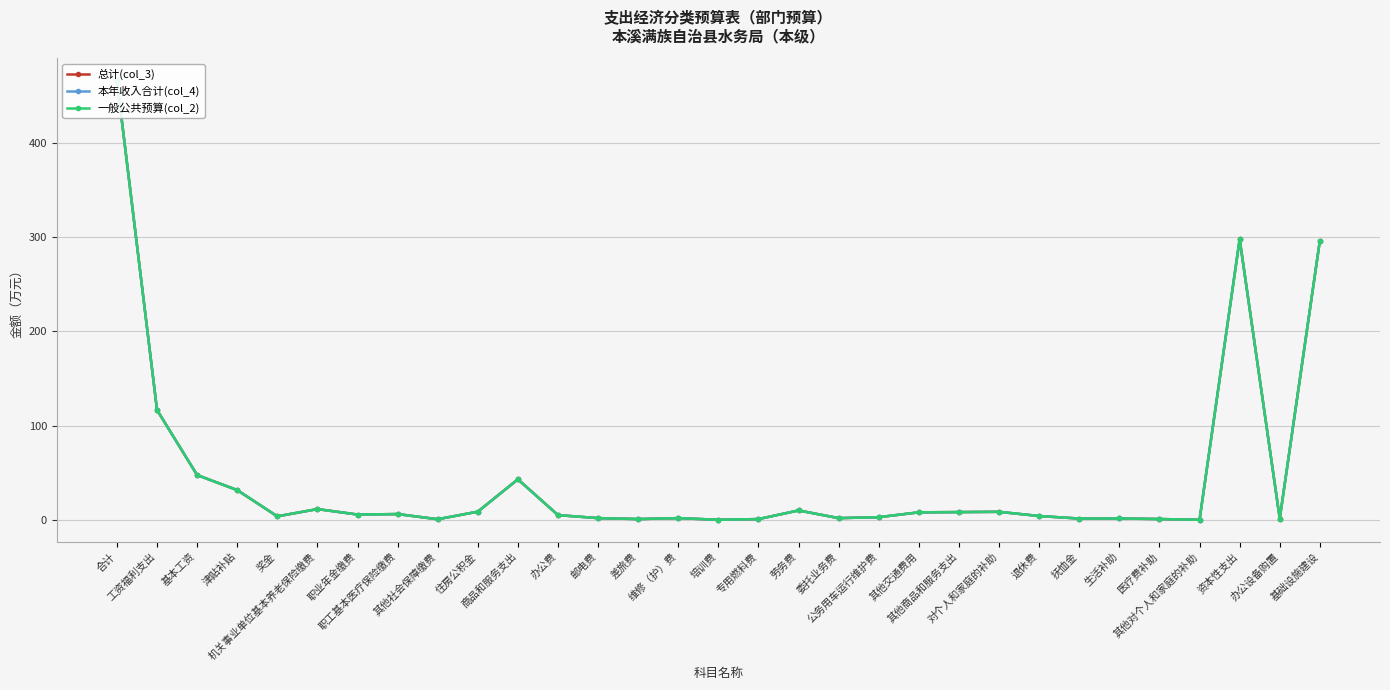

What value does the 一般公共预算(col_2) series have at 差旅费?

1.0